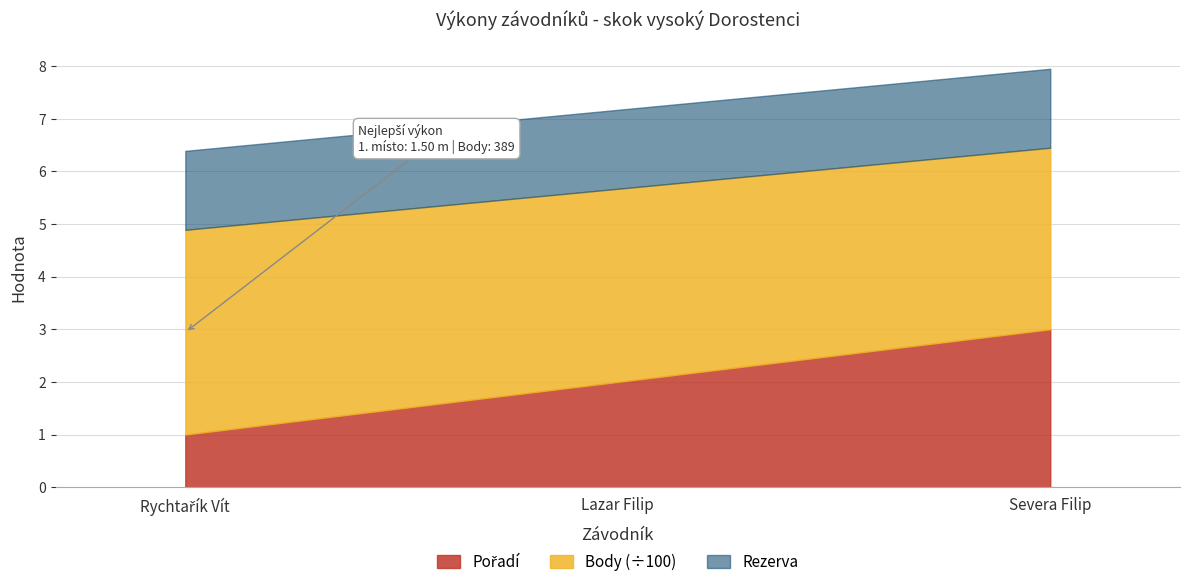

At which category is the sum across all series the highest?

Severa Filip